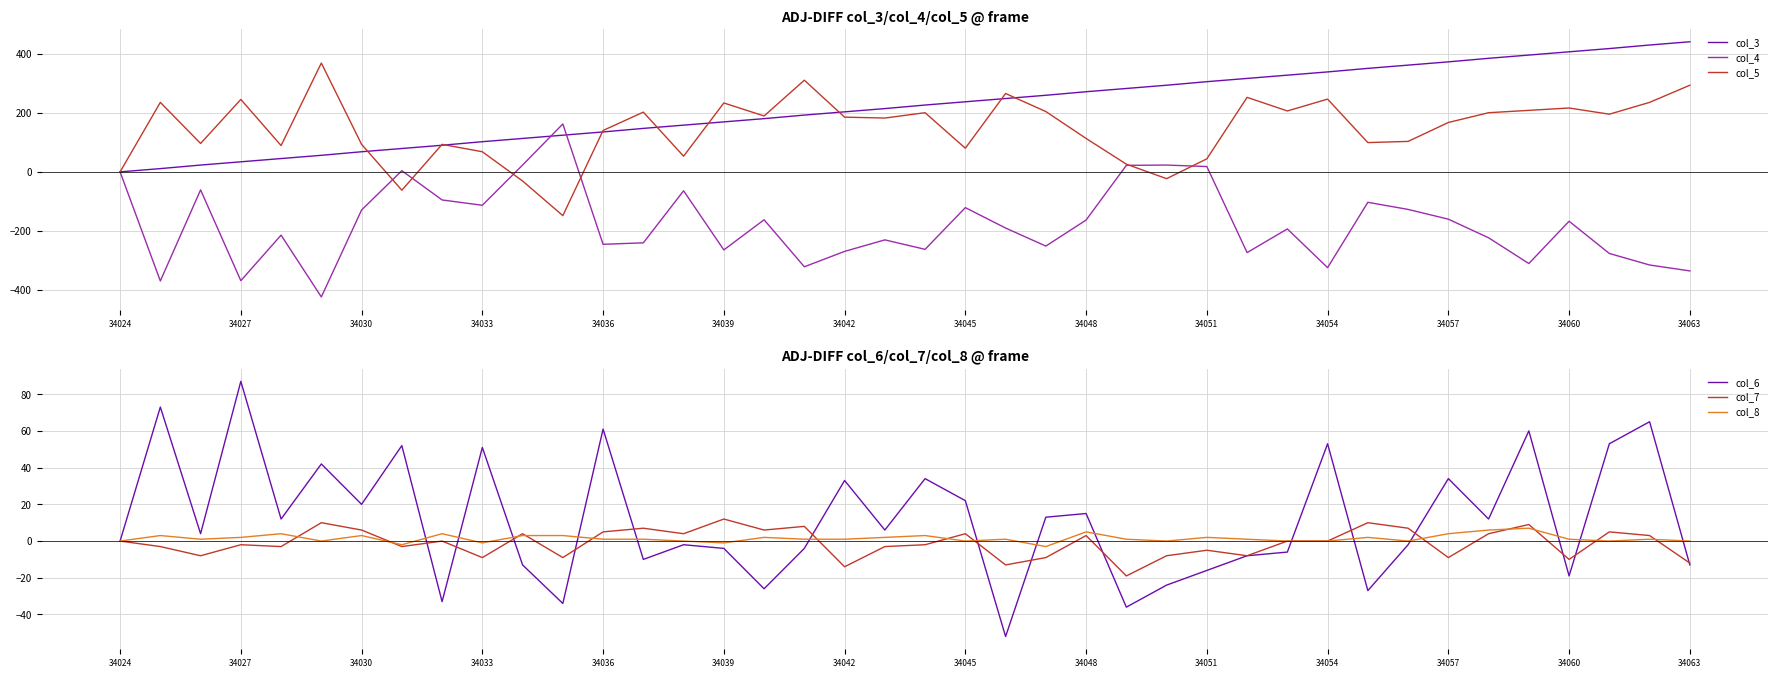

Is it true that col_4 equals -129 at 34030?

True